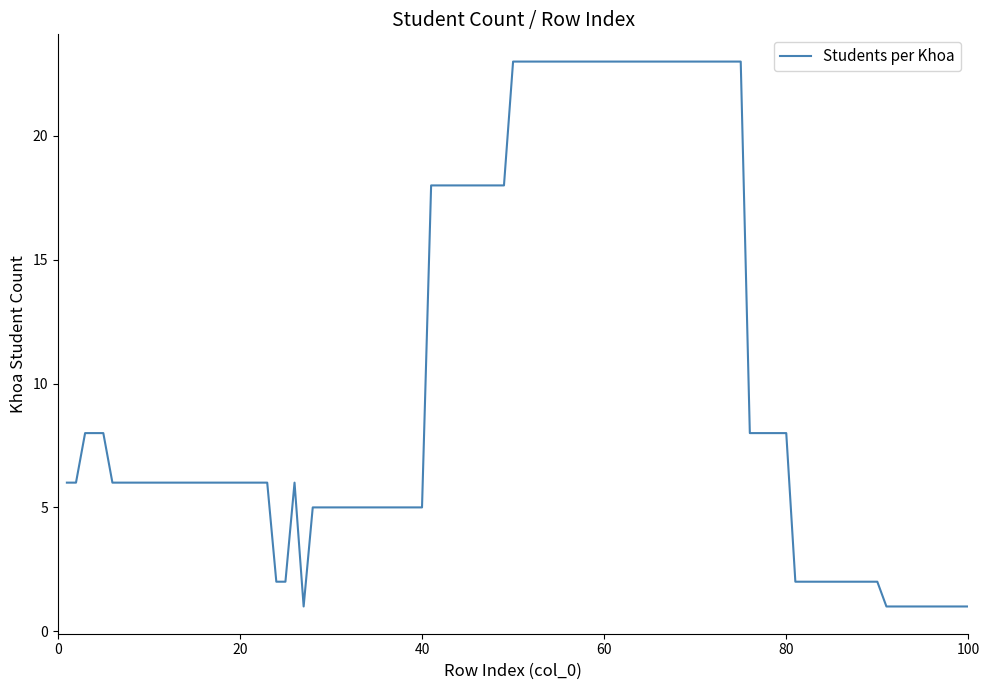

What is the difference between the maximum and minimum values?

22